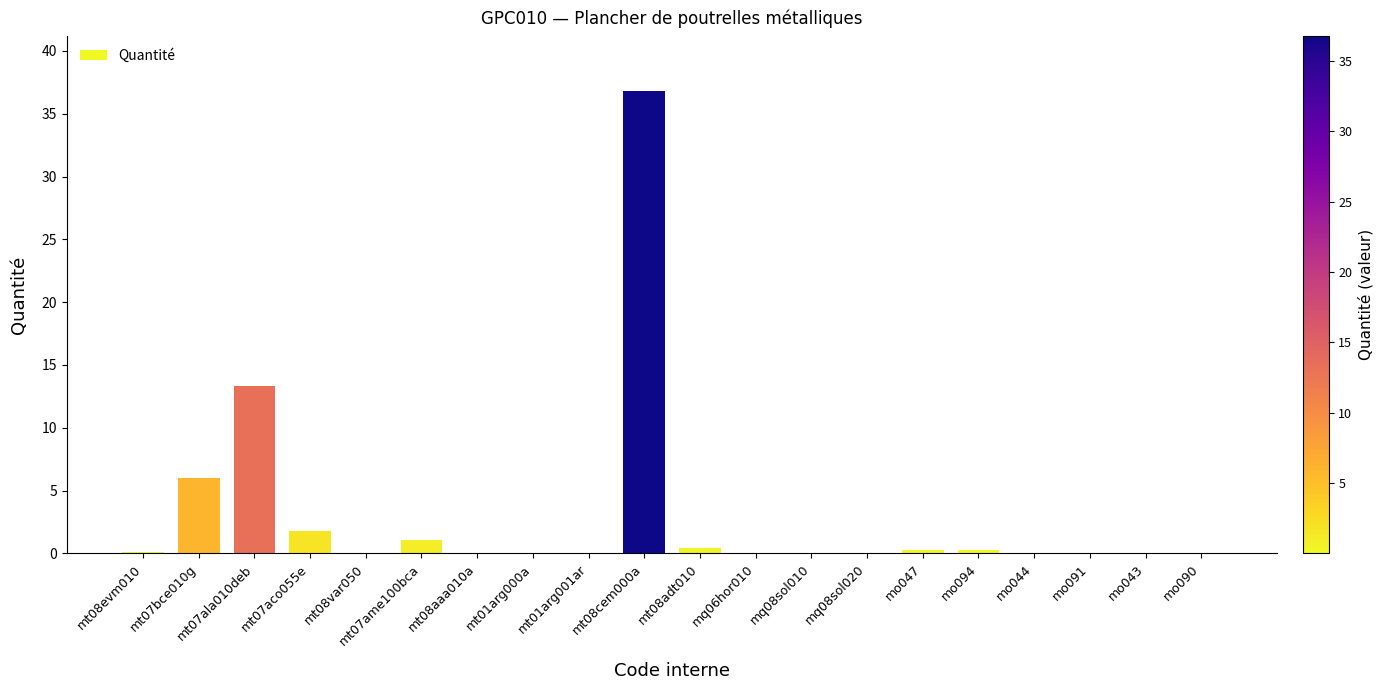

What is the sum of all values?

60.5